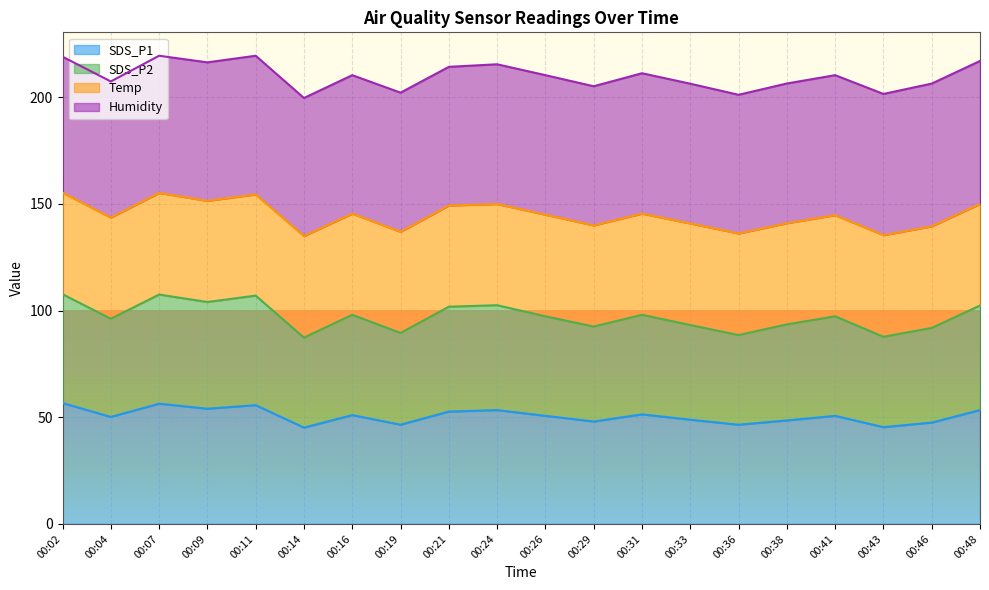

True or false: SDS_P1 has a value of 55.6 at 00:11.

True